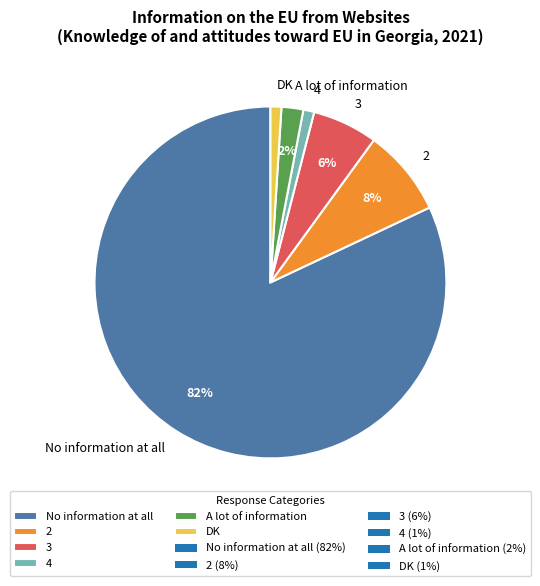

To the nearest percent, what percentage of the pie is No information at all?

82%